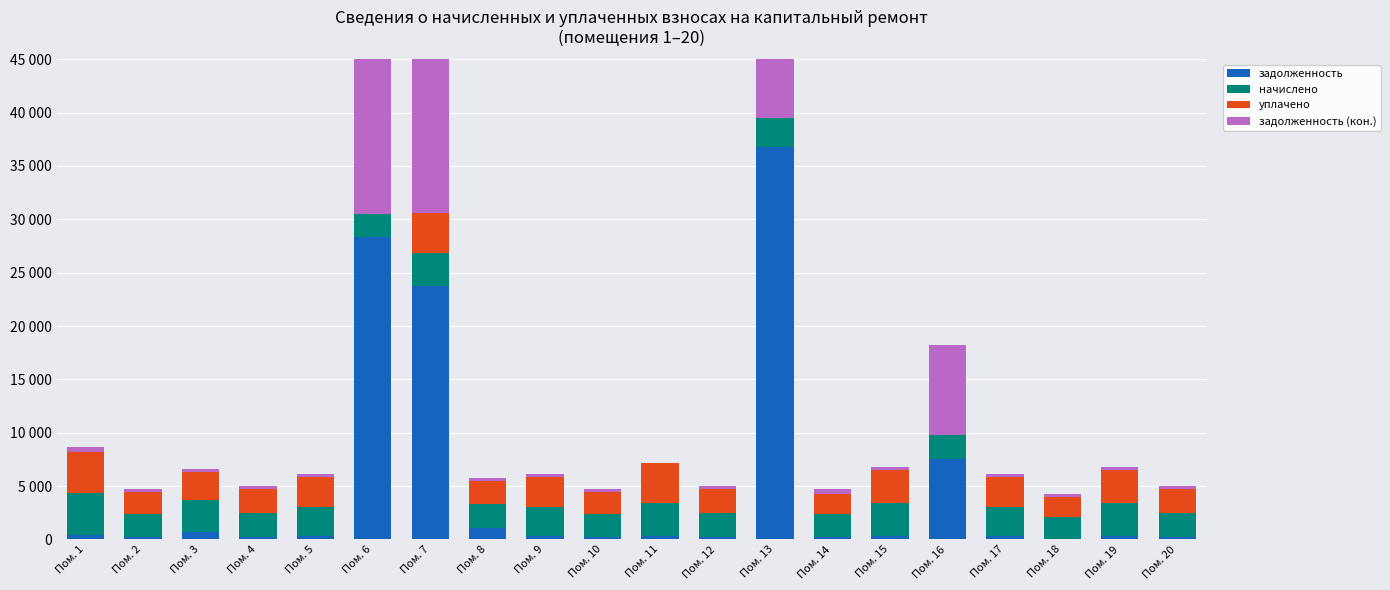

Between Пом. 1 and Пом. 2, which series saw the biggest shift?

начислено